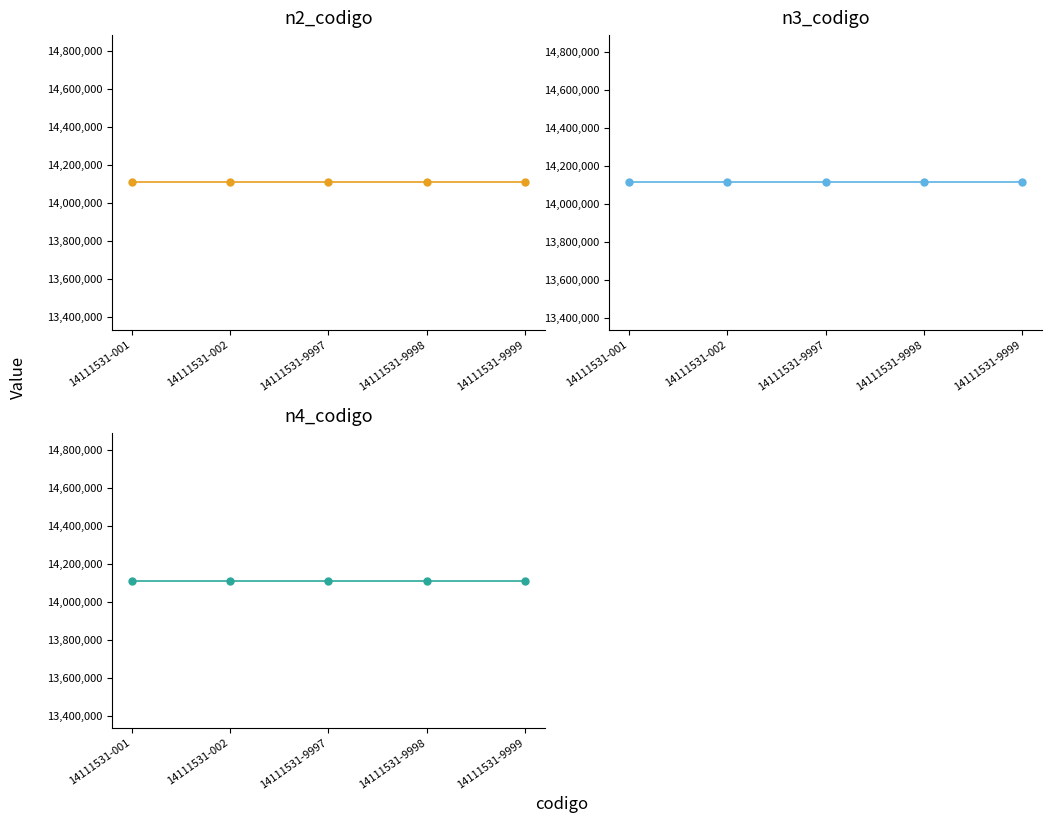

Between 14111531-9997 and 14111531-9999, which is larger?

14111531-9997